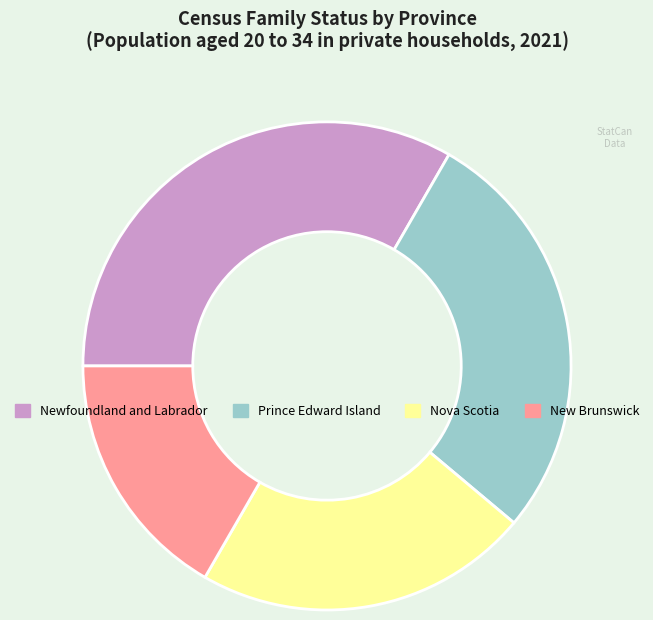

Which category has the smallest portion of the pie?

New Brunswick